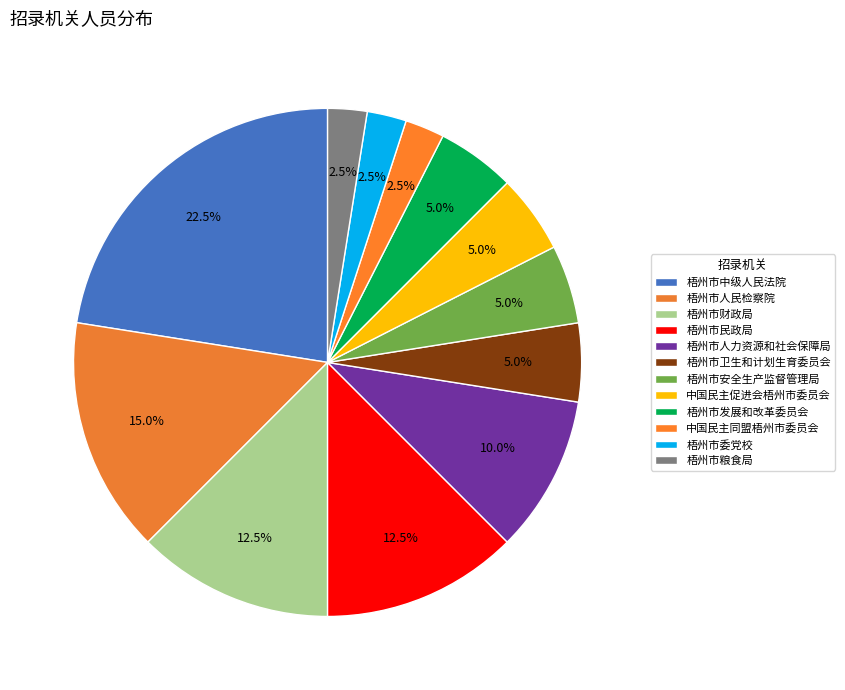

To the nearest percent, what is the difference between the largest and smallest slice percentages?

20%